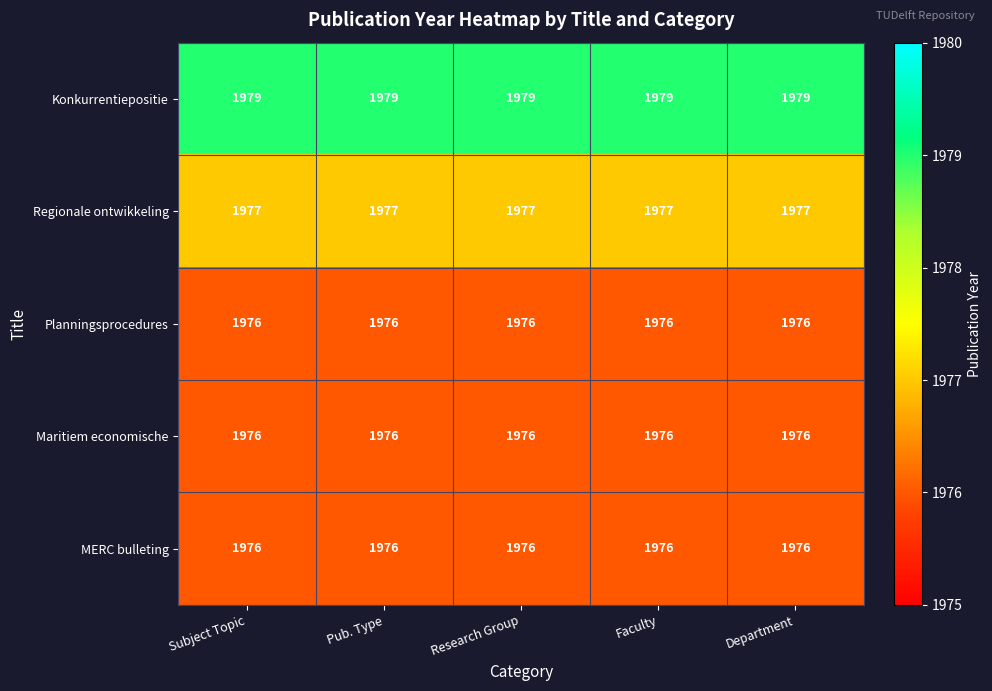

Which series has the largest total across all categories?

Konkurrentiepositie